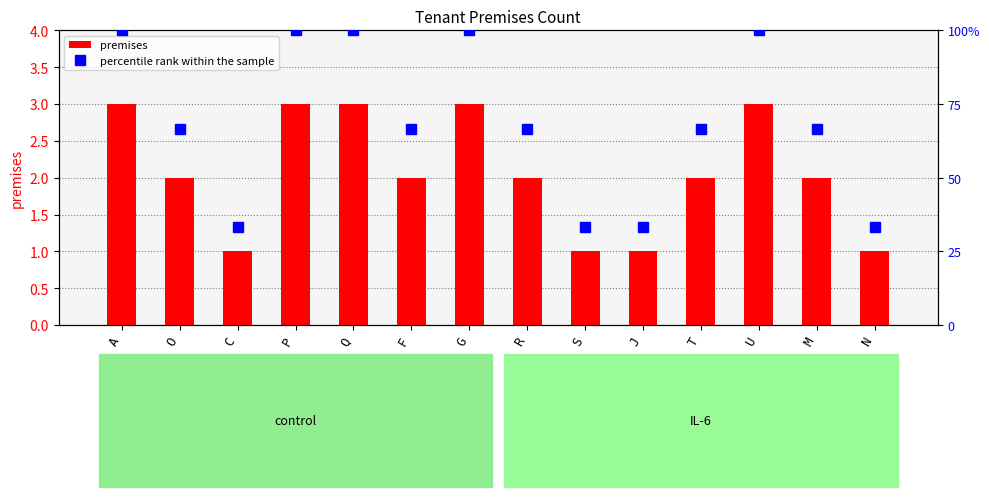

What are all the series names shown in the legend?

premises, percentile rank within the sample